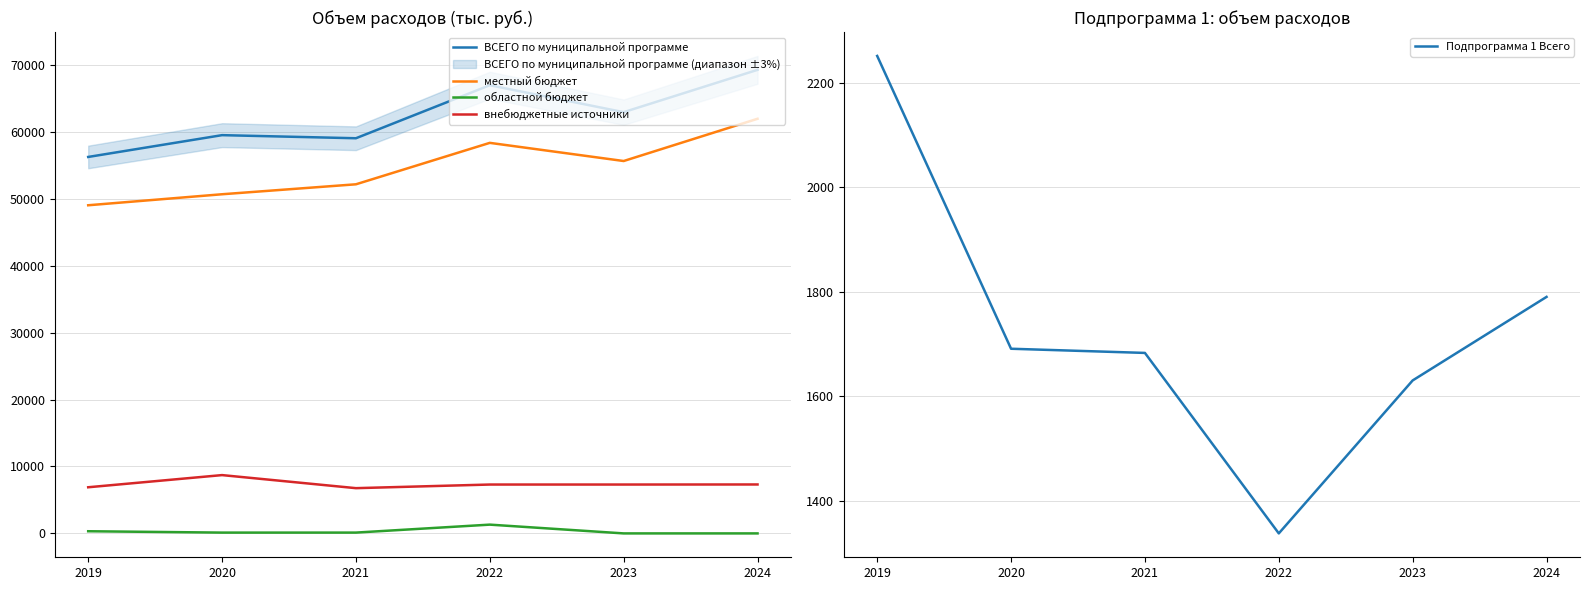

What is the average value of the местный бюджет series?

54625.2